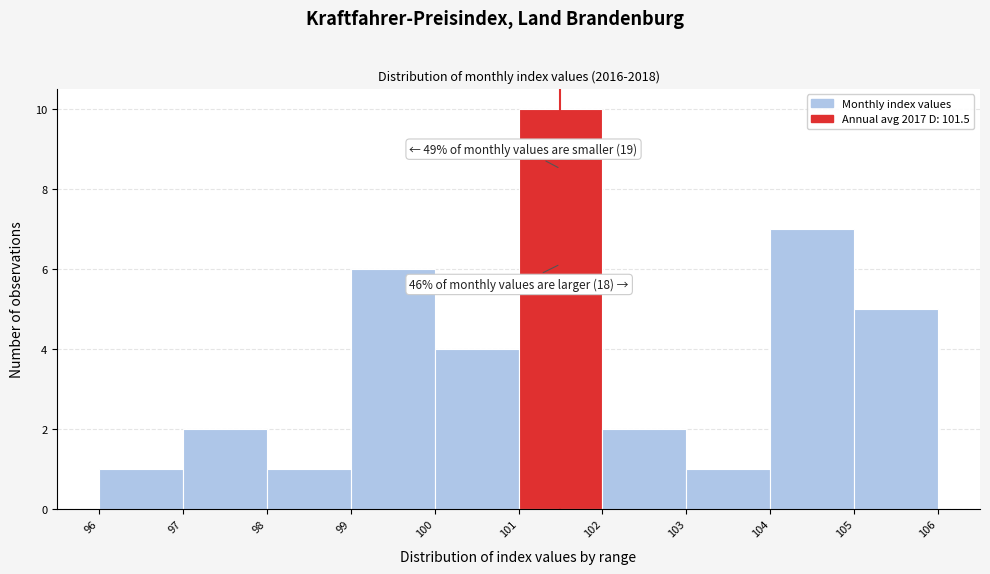

Which range on the x-axis has the tallest bar?

101 to 102